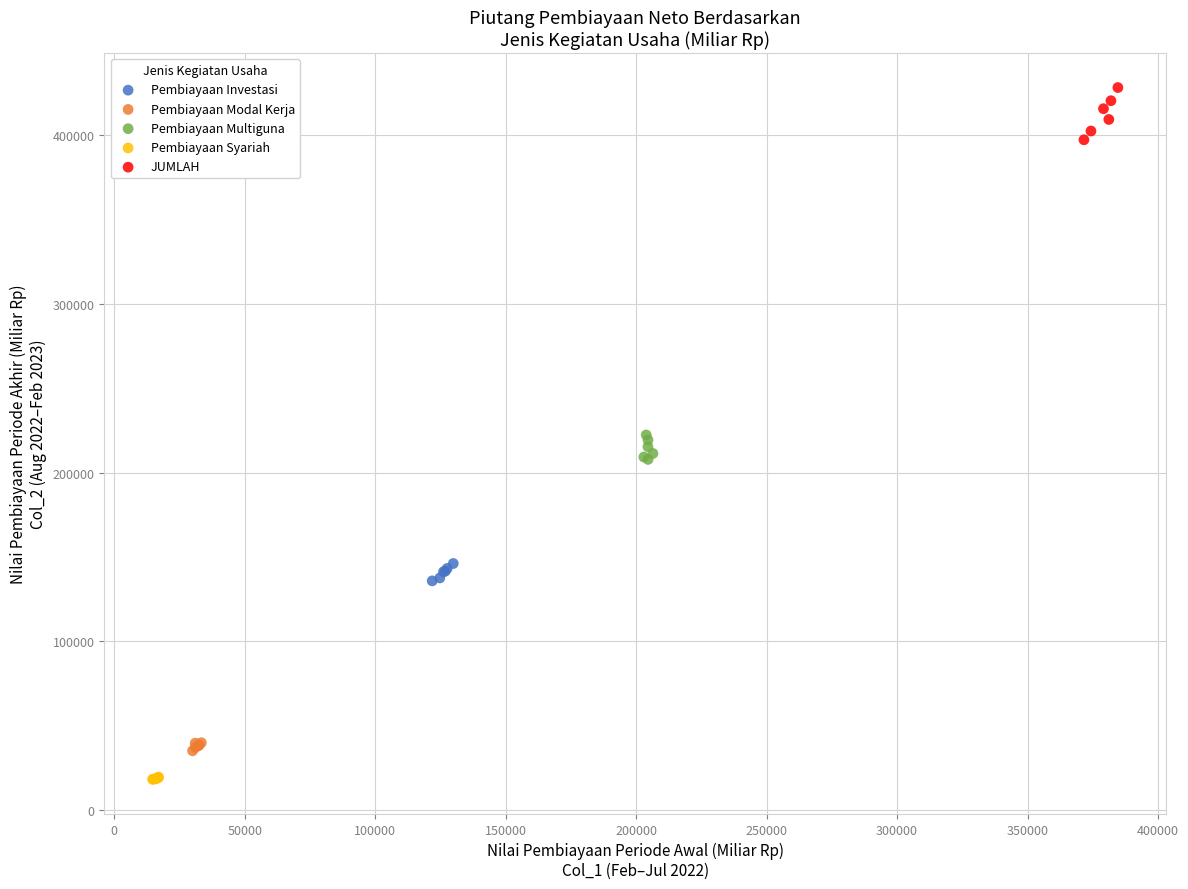

Which series reaches the minimum Y coordinate?

Pembiayaan Syariah